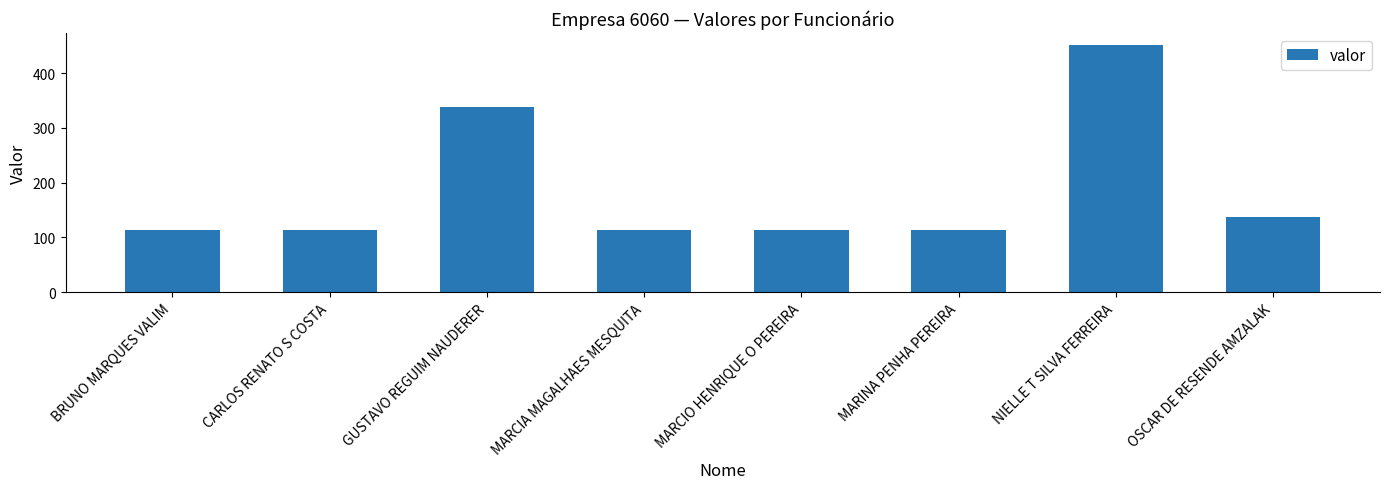

True or false: the data shows 244.5 at OSCAR DE RESENDE AMZALAK.

False